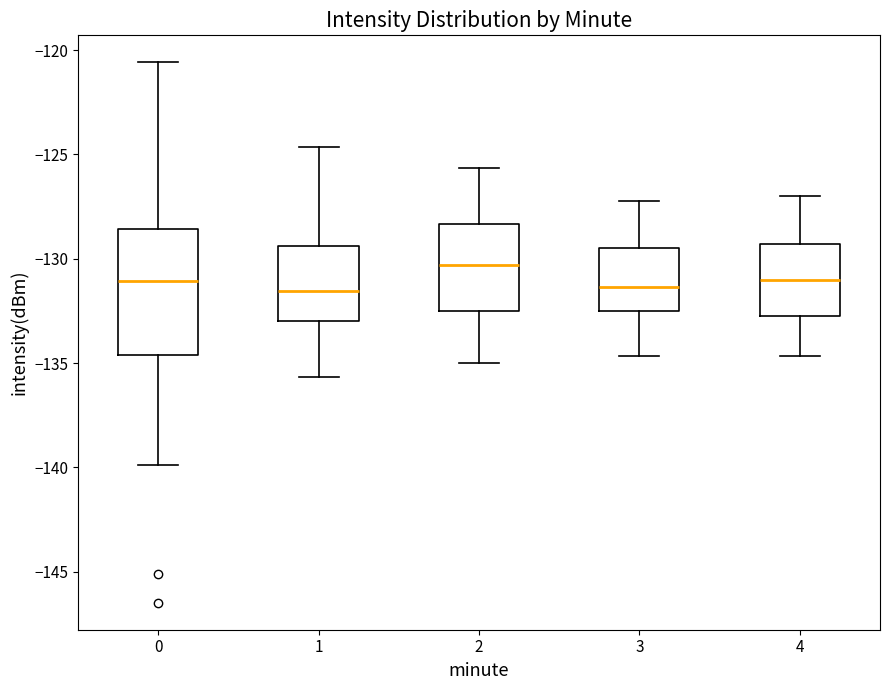

Reading left to right, transcribe this box plot: for each box, give where its median line is, the range the box spans, and where its two whiskers end, as read against the y-axis. The values are not printed on the chart, so give them approximately, as read against the axis.

0: median -131.0, box -134.5 to -128.5, whiskers -140.0 to -120.5
1: median -131.5, box -133.0 to -129.5, whiskers -135.5 to -124.5
2: median -130.5, box -132.5 to -128.5, whiskers -135.0 to -125.5
3: median -131.5, box -132.5 to -129.5, whiskers -134.5 to -127.0
4: median -131.0, box -132.5 to -129.5, whiskers -134.5 to -127.0